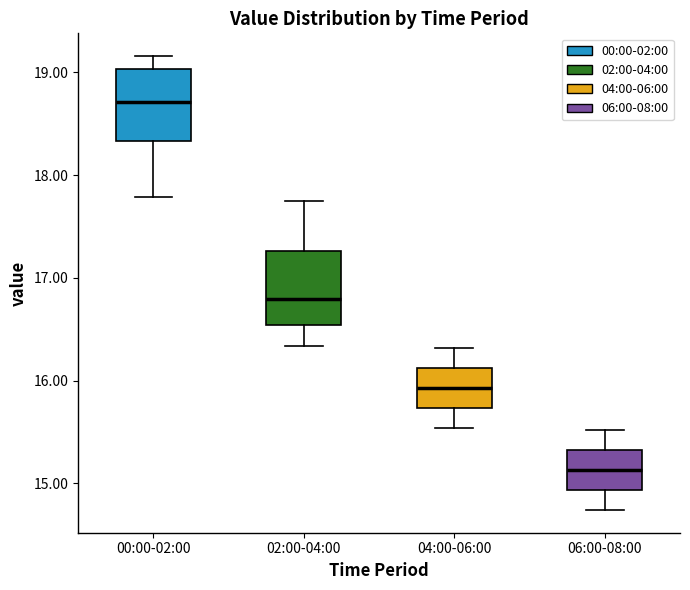

Where does the median line of the box for 04:00-06:00 sit on the y-axis? The values are not printed on the chart, so give them approximately, as read against the axis.

15.9